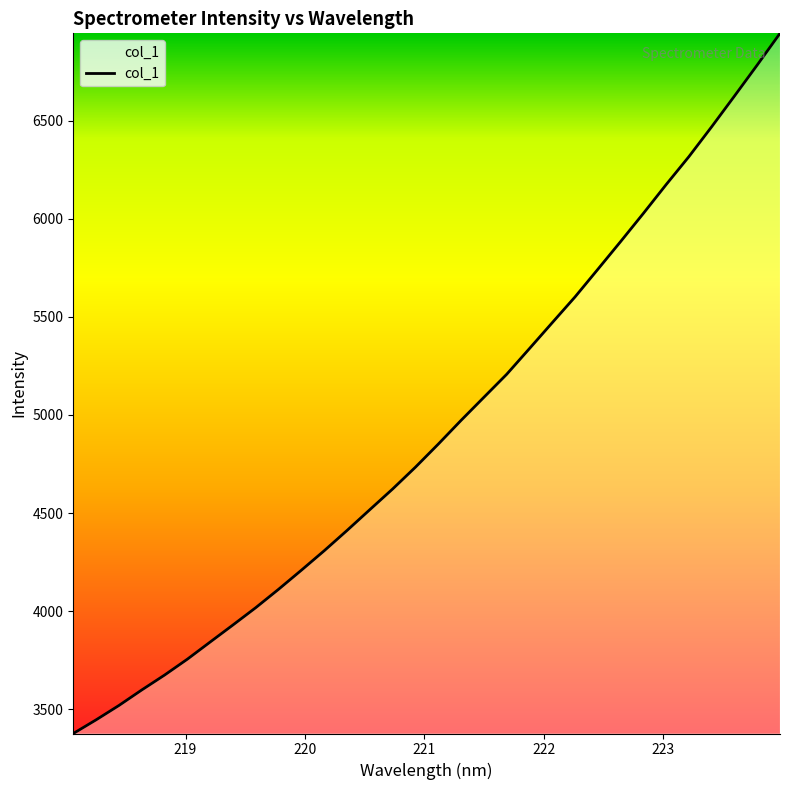

Reading right to left, transcribe all the data shown in this chart.

6944.8	6783.4	6625.2	6468.8	6316.4	6173.8	6027.0	5883.3	5741.9	5601.3	5469.9	5338.0	5206.8	5089.6	4972.2	4851.1	4733.8	4622.7	4517.2	4411.2	4307.9	4208.8	4111.6	4017.9	3929.6	3842.6	3755.1	3674.0	3598.1	3519.0	3445.8	3376.2